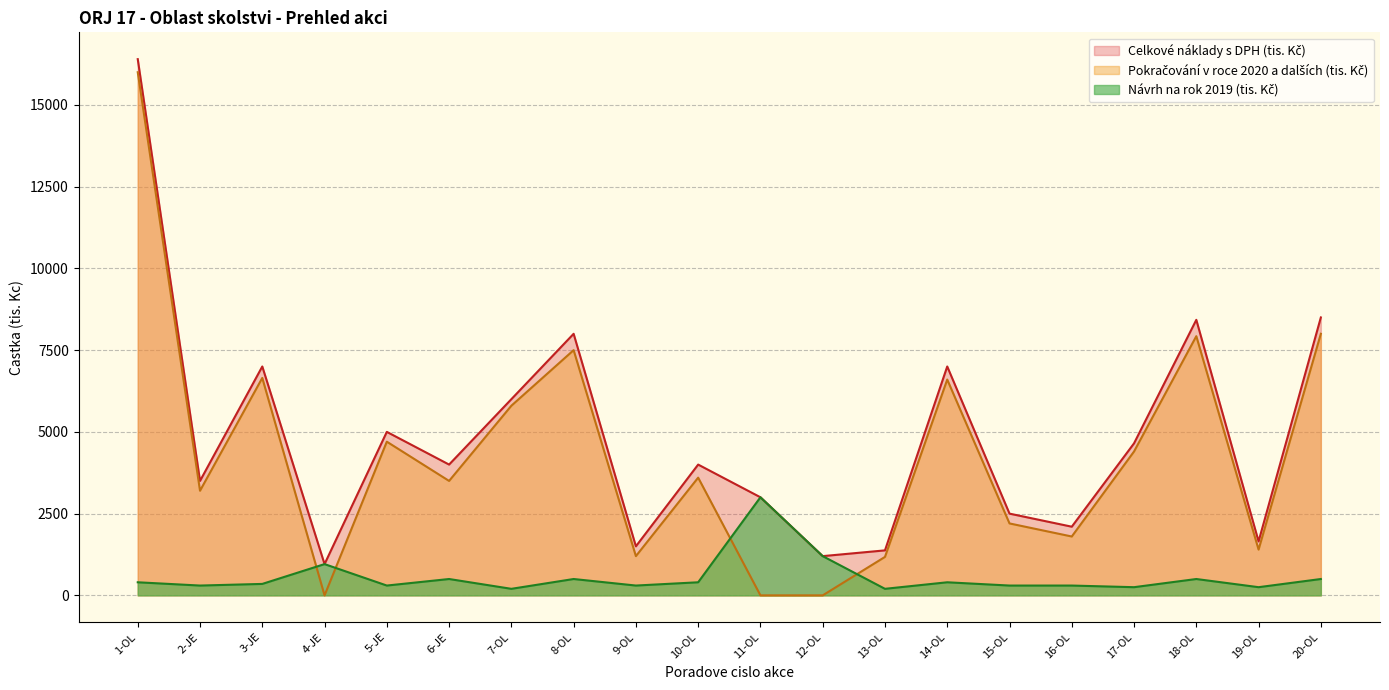

What is the approximate value of Navrh 2019 at 15-OL, to the nearest 50?

300